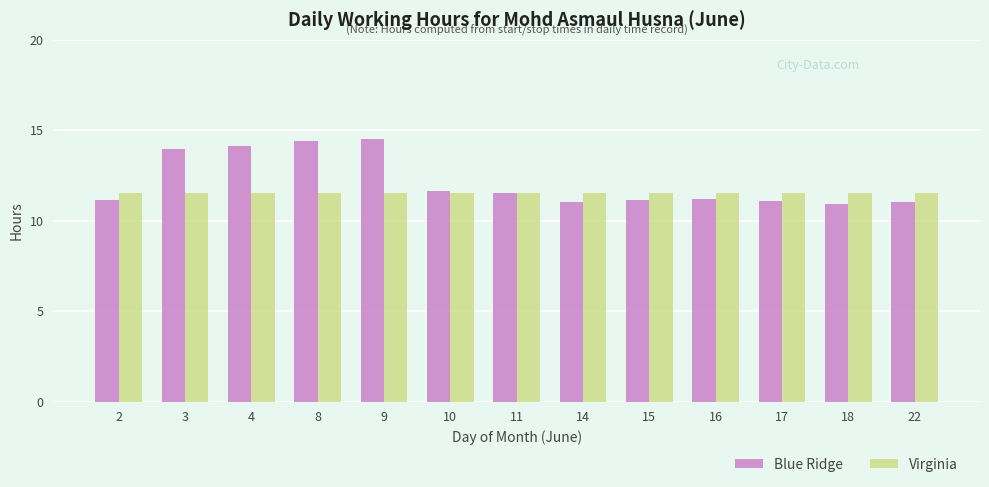

Which series has the largest total across all categories?

Blue Ridge